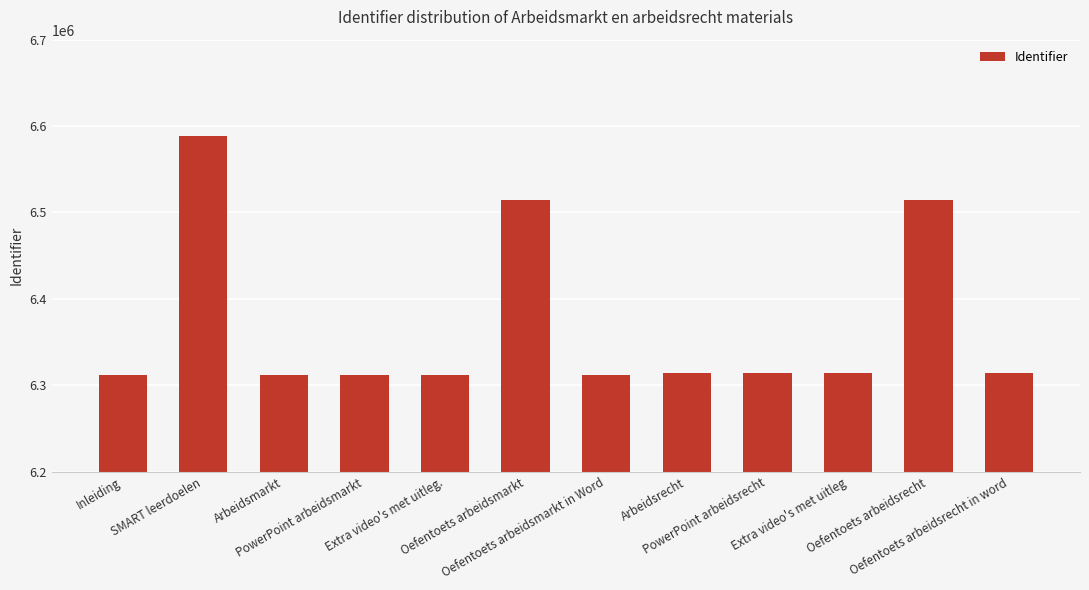

Does the chart contain stacked bars?

No